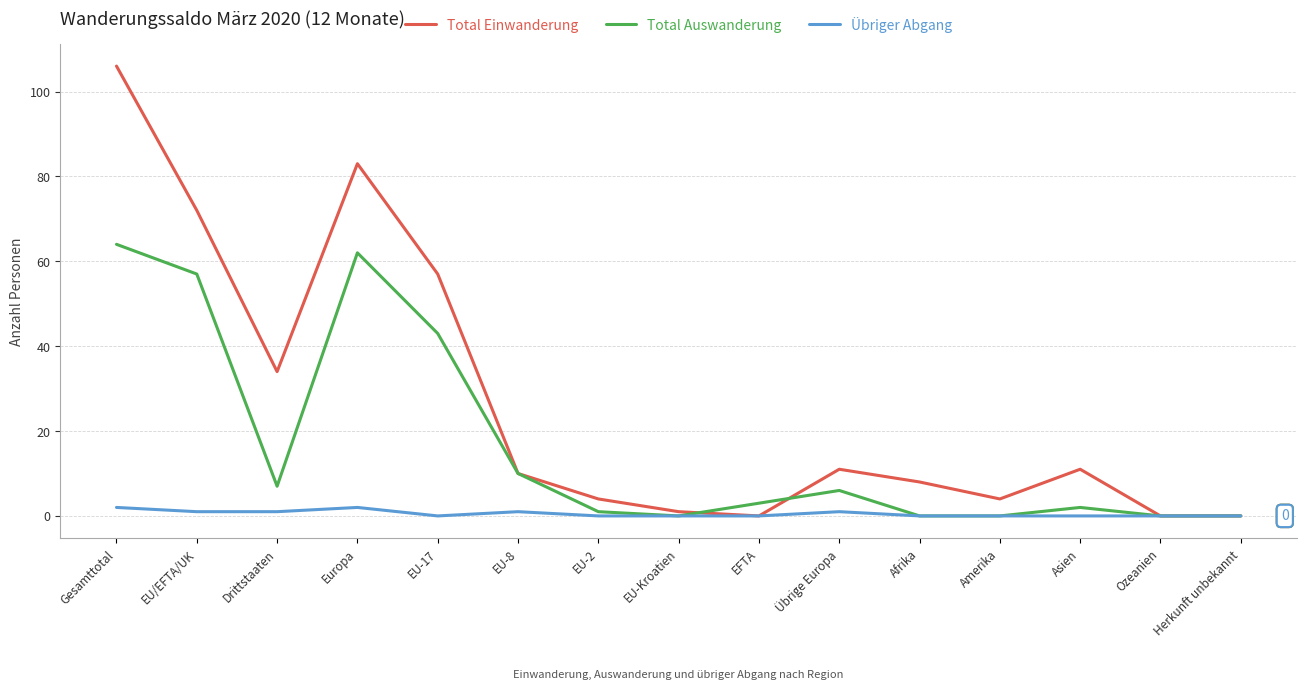

The value of Total Einwanderung at Asien is 11. True or false?

True